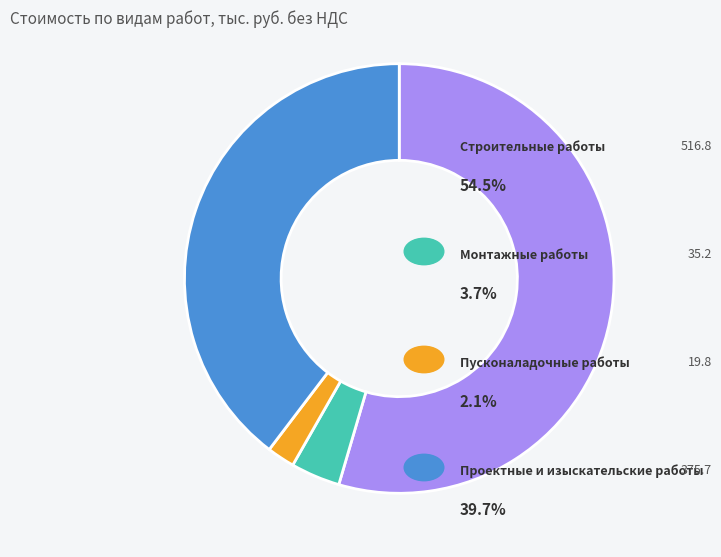

Is there any slice that represents more than half of the pie?

Yes